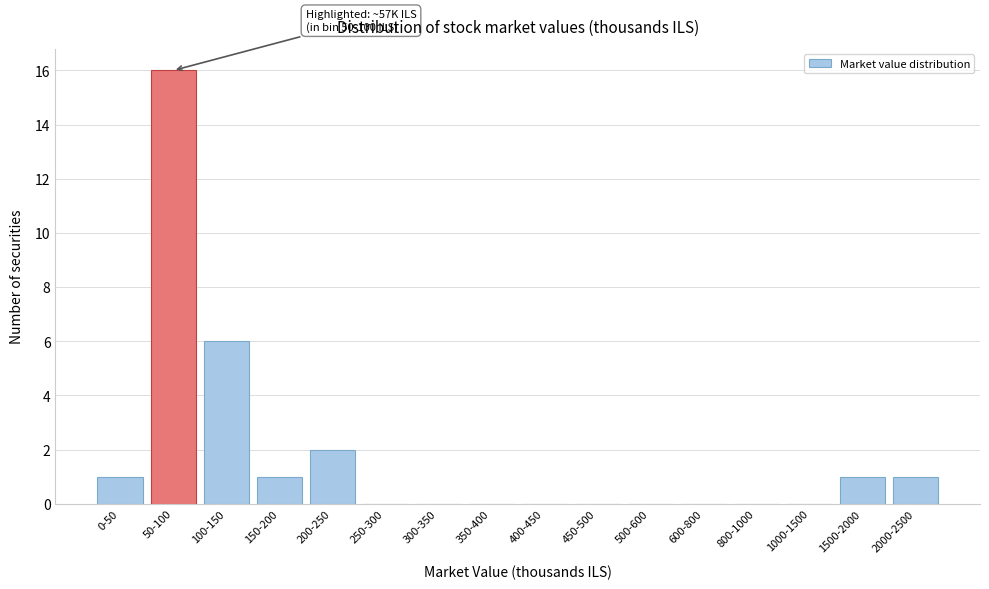

Reading left to right, list all the values displayed in this chart.

0-50=1	50-100=16	100-150=6	150-200=1	200-250=2	250-300=0	300-350=0	350-400=0	400-450=0	450-500=0	500-600=0	600-800=0	800-1000=0	1000-1500=0	1500-2000=1	2000-2500=1